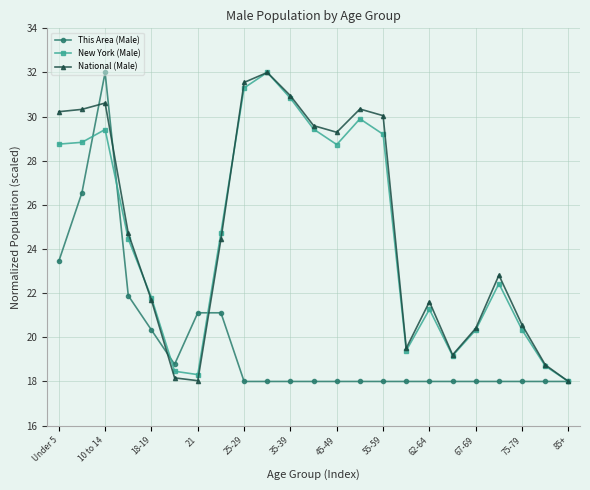

What is the difference between the second highest and minimum values in the New York (Male) series?

13.3